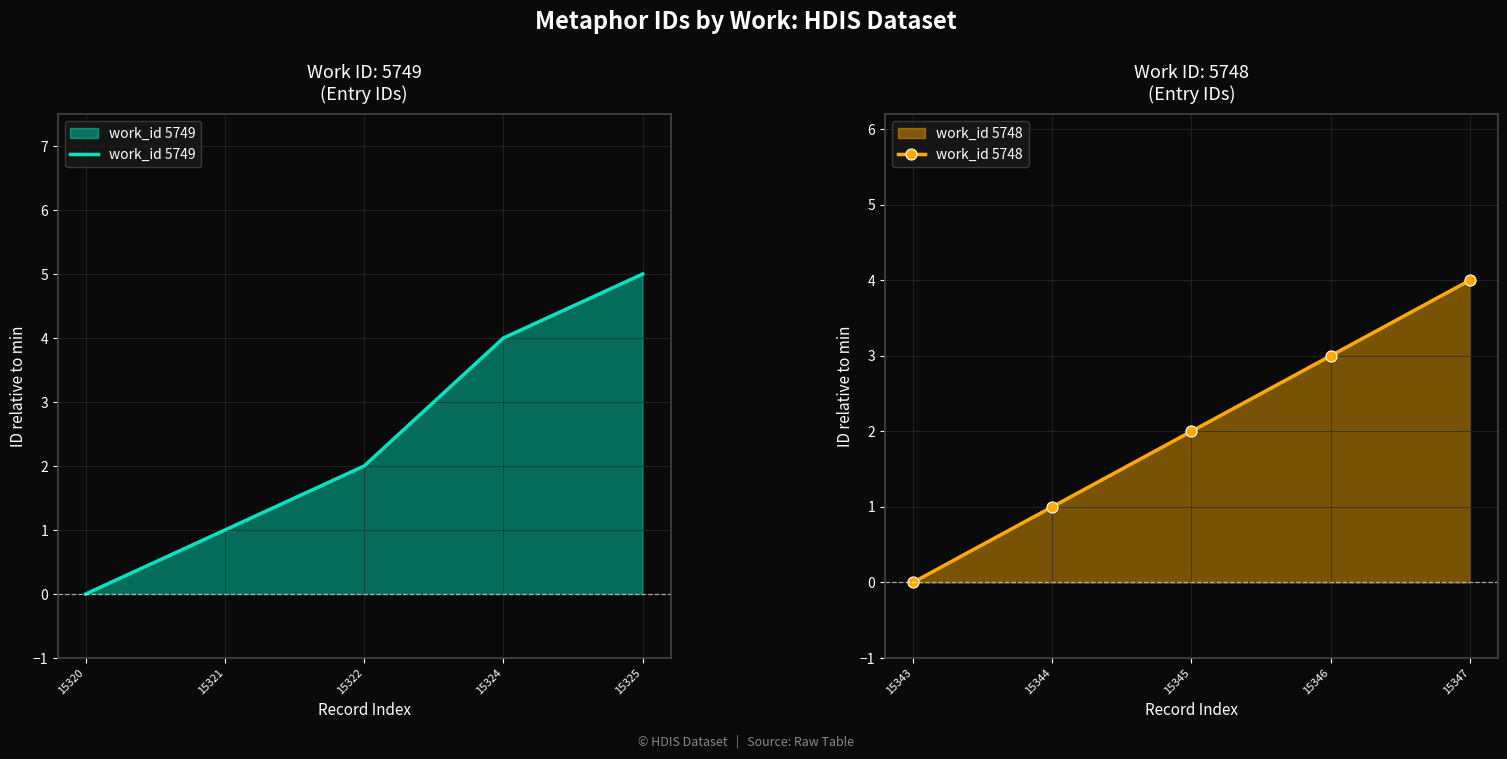

What is the maximum value for work_id 5749?

5